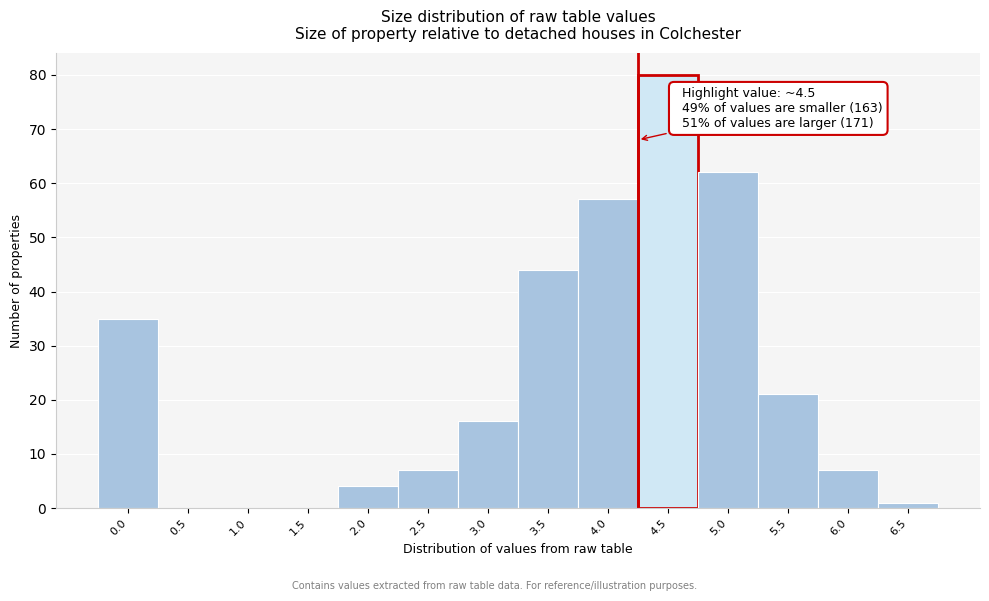

Reading right to left, list all the values displayed in this chart.

6.5=1	6.0=7	5.5=21	5.0=62	4.5=80	4.0=57	3.5=44	3.0=16	2.5=7	2.0=4	1.5=0	1.0=0	0.5=0	0.0=35